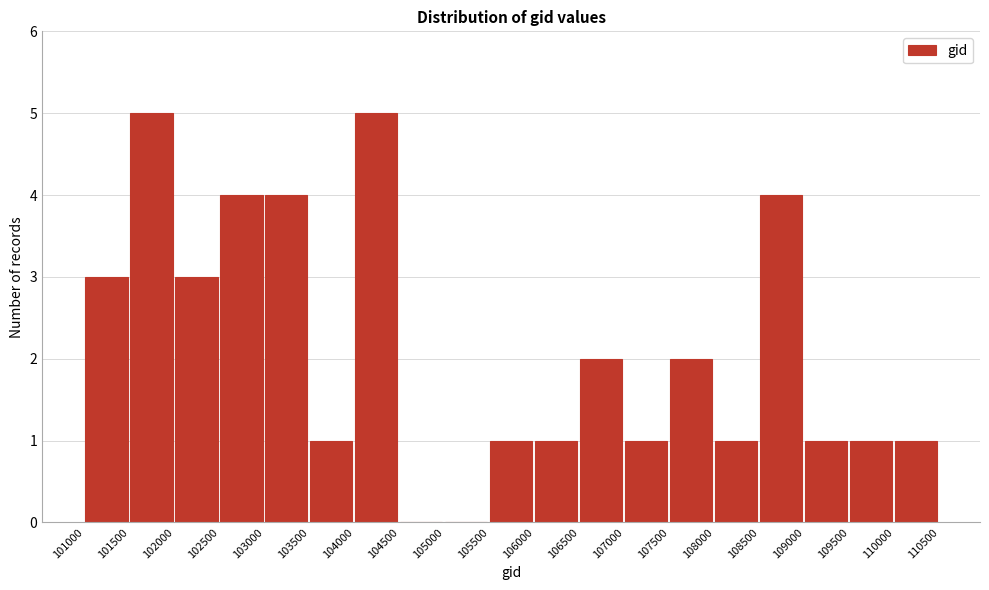

What is the height of the bar covering 101000 to 101500 on the x-axis? The values are not printed on the chart, so give them approximately, as read against the axis.

3